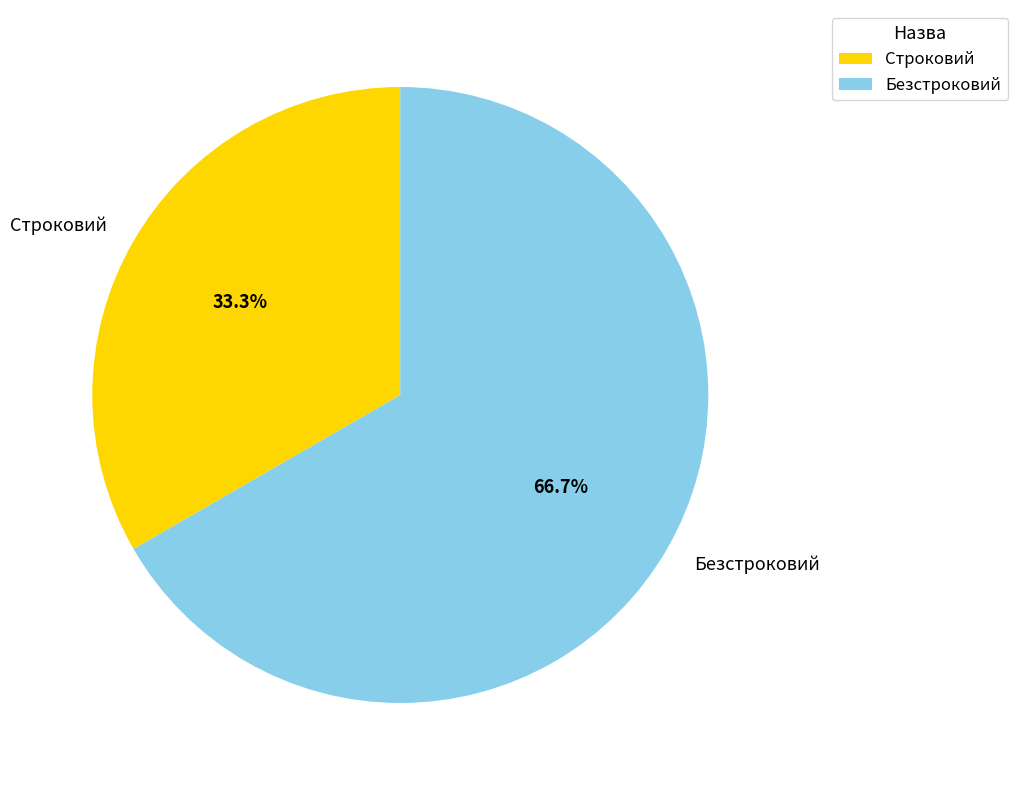

What percentage is NOT represented by Безстроковий?

33.3%